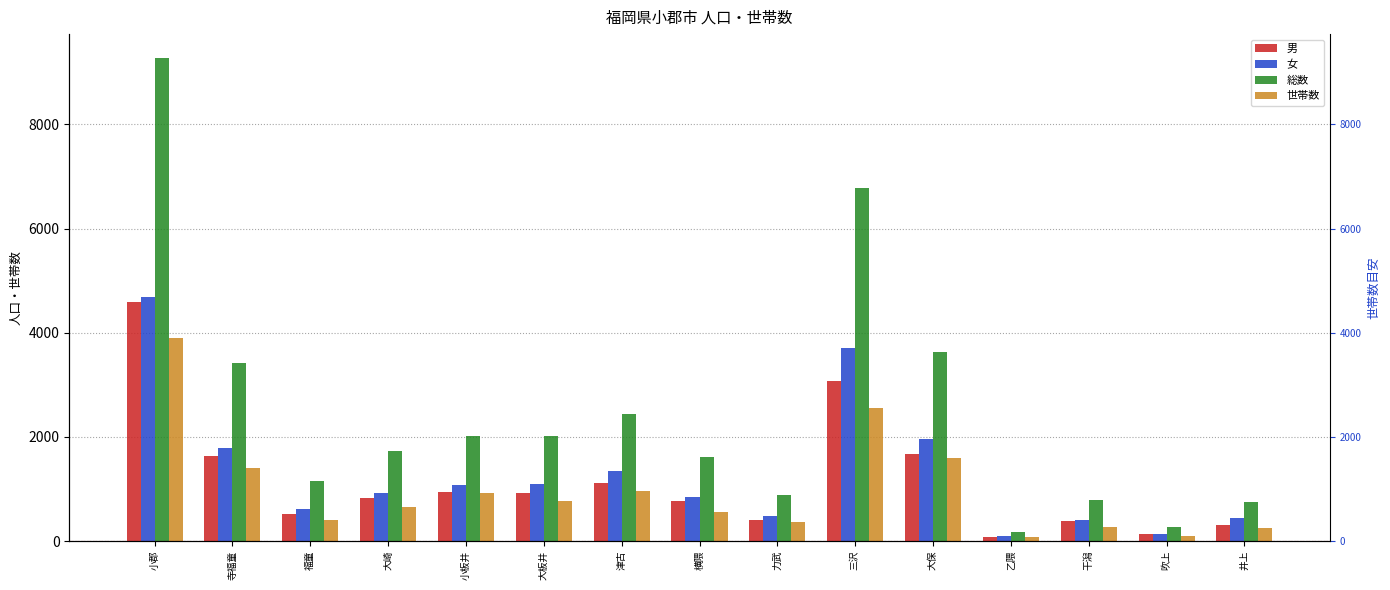

What is the label of the 5th bar from the left?

小板井